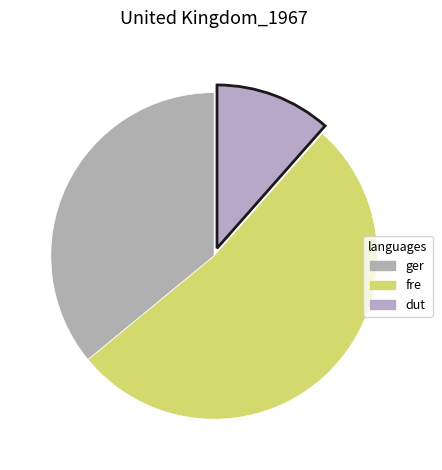

Count the number of slices in the pie.

3